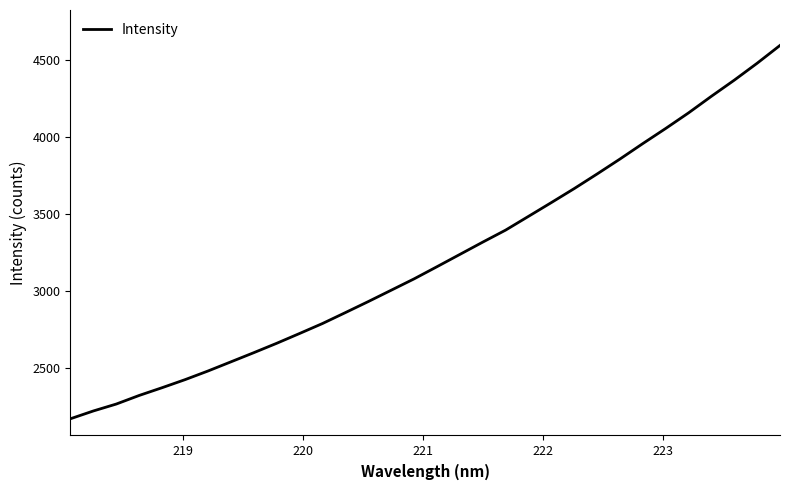

What is the minimum value shown in the chart?

2174.0